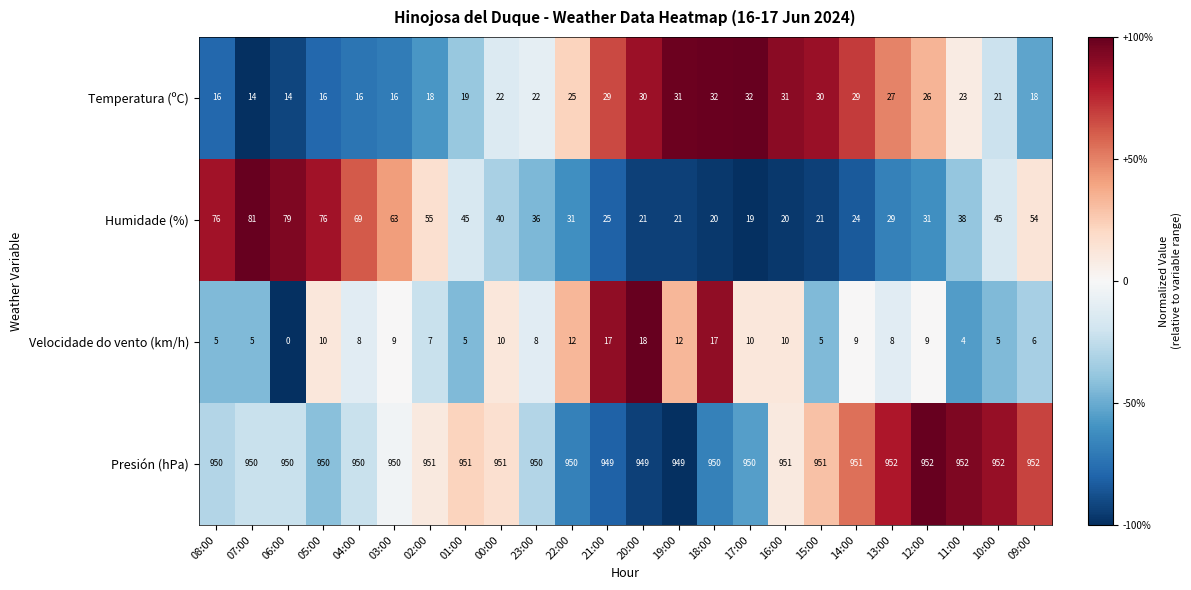

How many categories are shown in the chart?

24